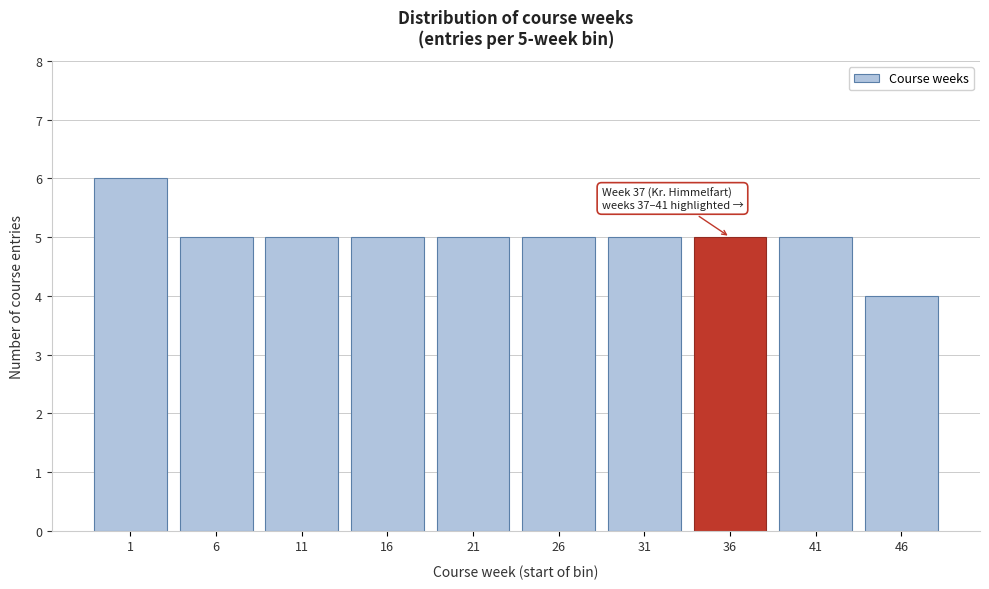

Reading left to right, extract all data points from this chart.

1=6	6=5	11=5	16=5	21=5	26=5	31=5	36=5	41=5	46=4